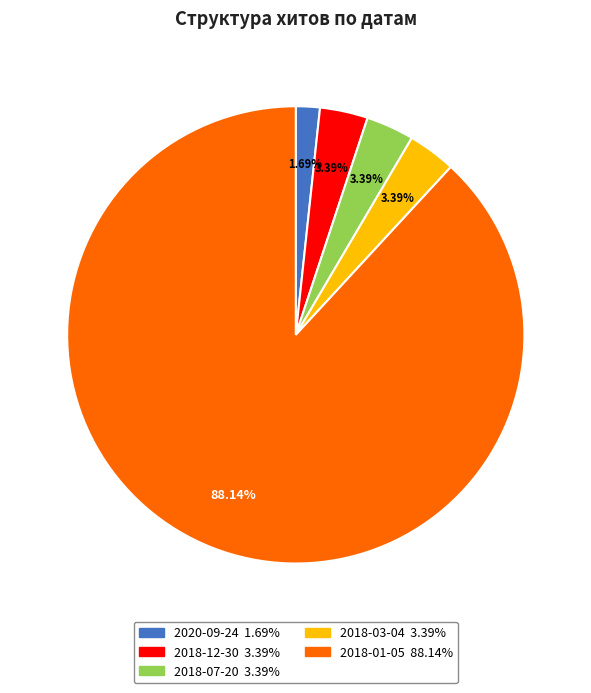

Is the sum of 2018-12-30 and 2018-07-20 greater than half?

No